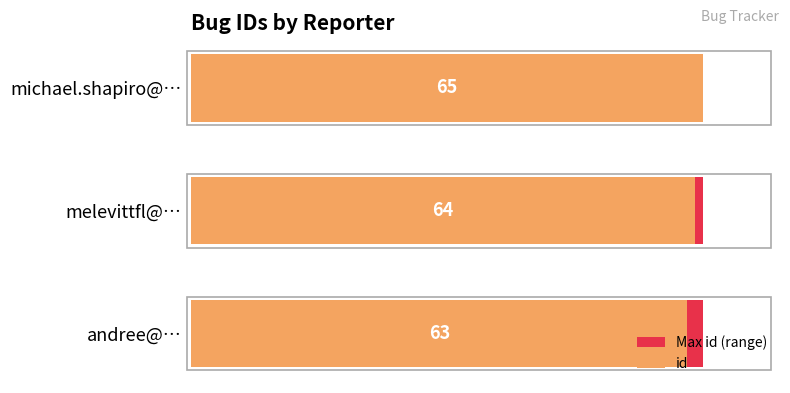

Which series has the largest total across all categories?

id